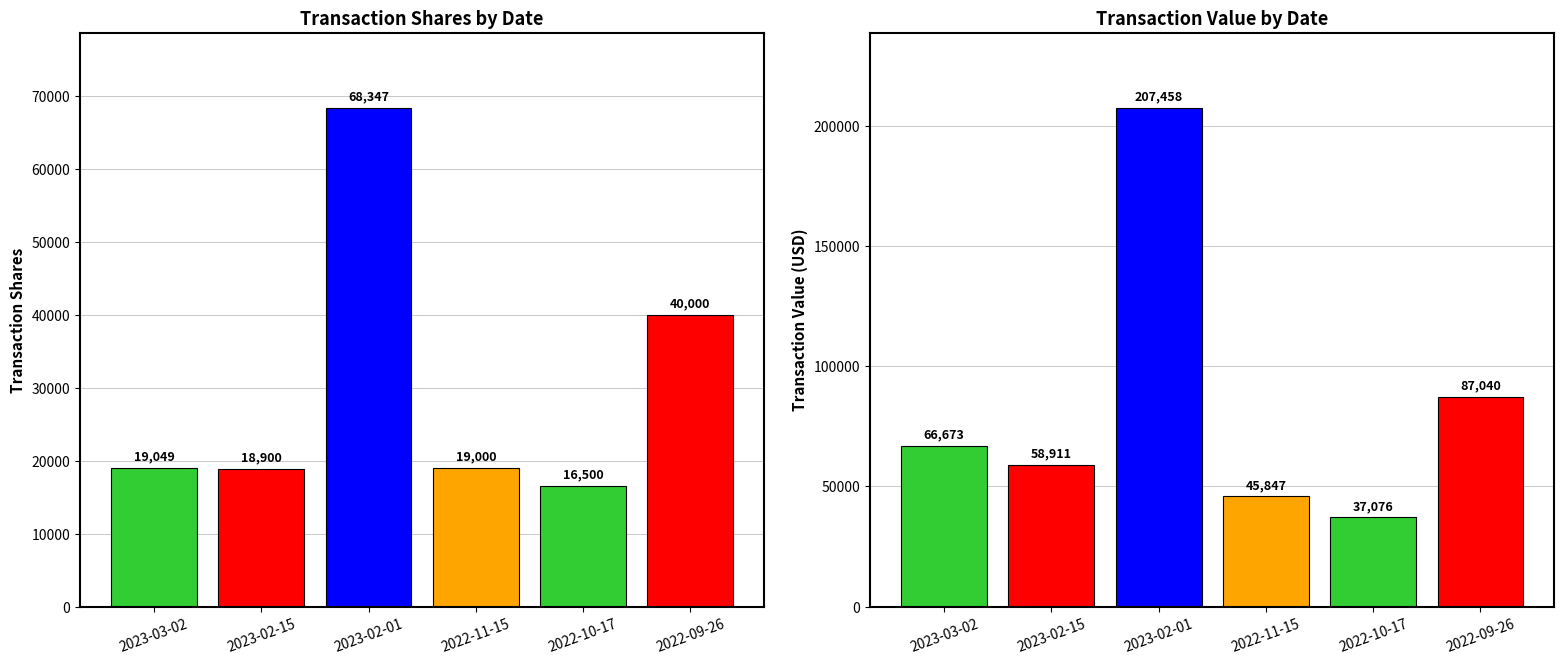

At which label is transactionValue closest to 122267?

2022-09-26